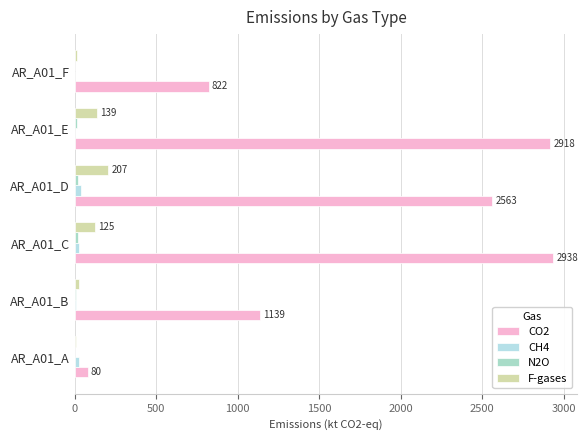

How many data points does each series have?

6